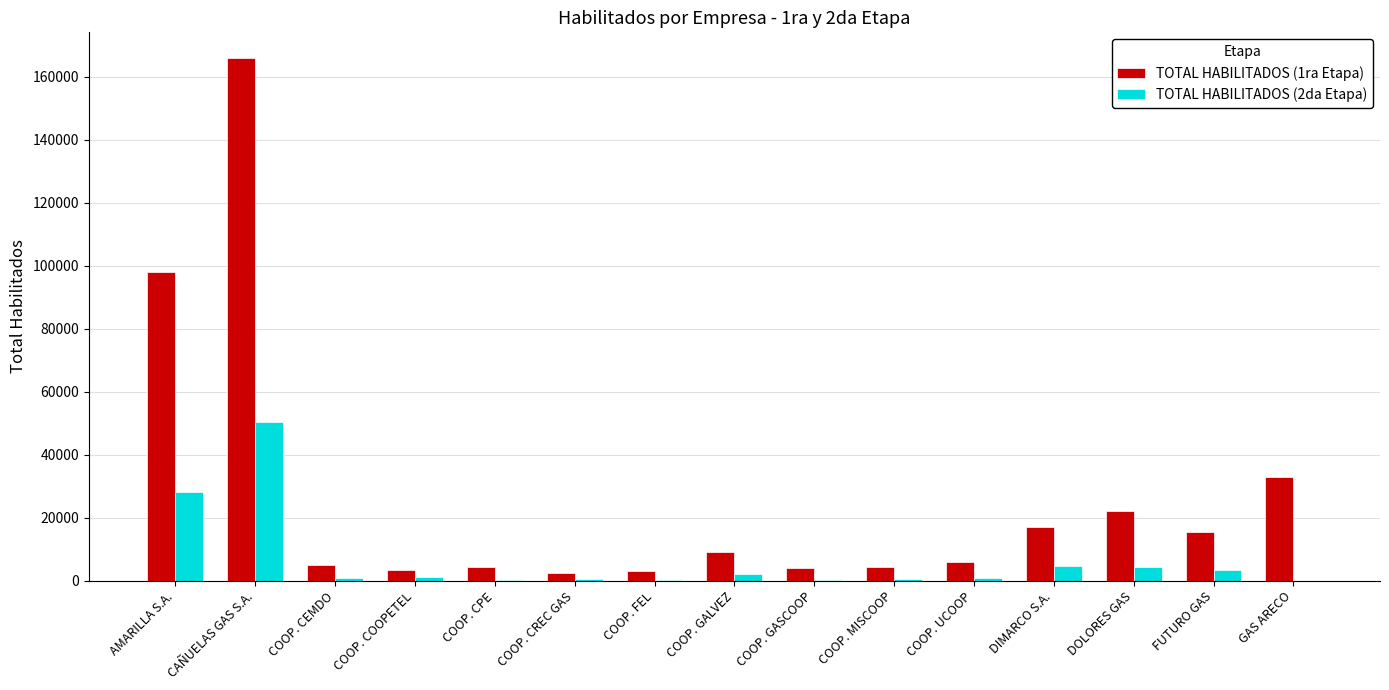

What is the difference between the TOTAL HABILITADOS (2da Etapa) values at COOP. COOPETEL and COOP. CPE?

1109